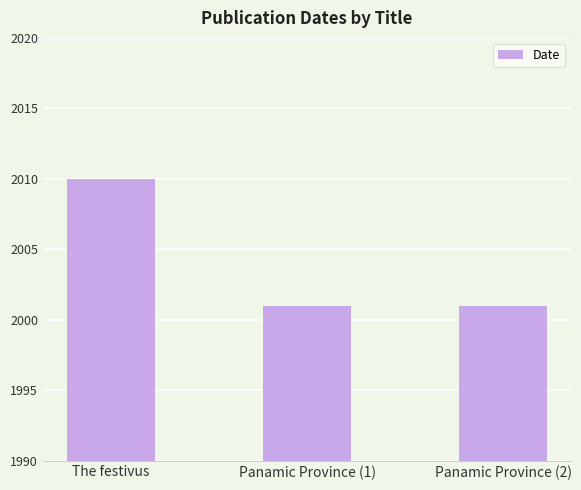

What position from the left is The festivus?

1